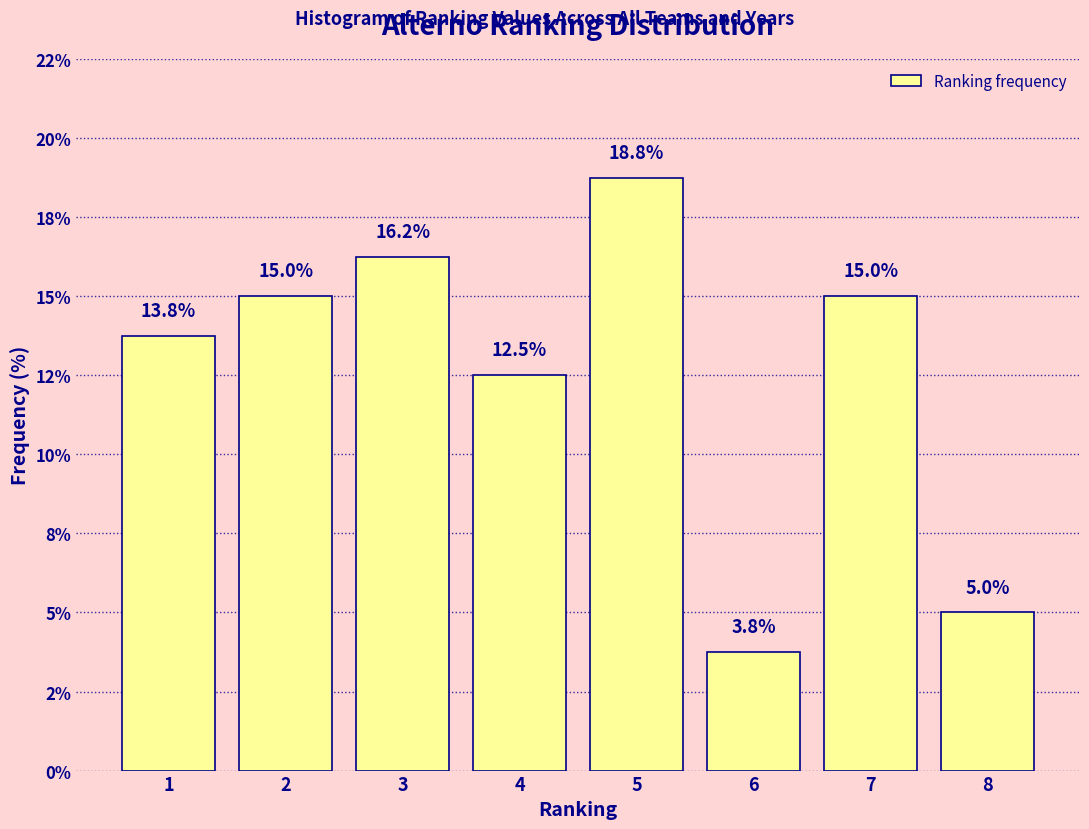

Are the bars horizontal?

No